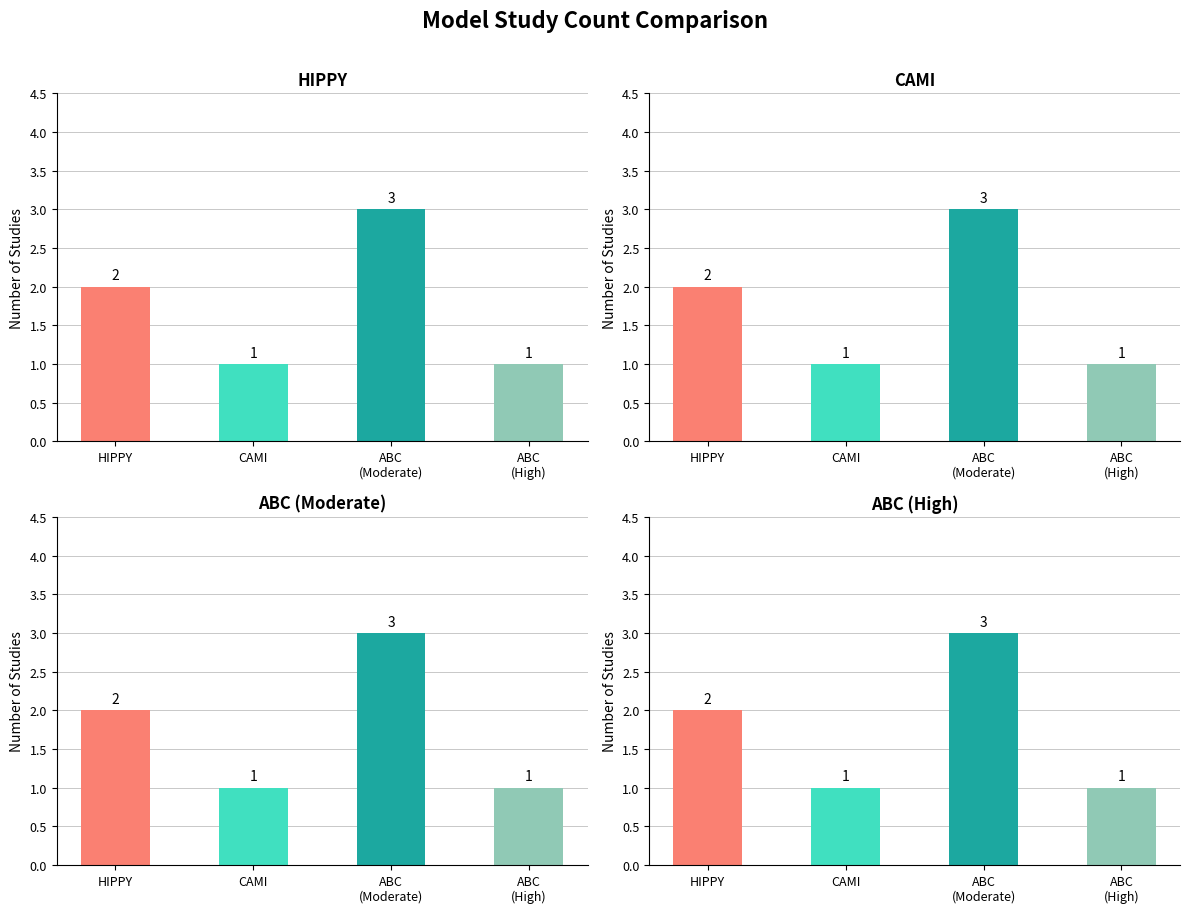

The chart shows a value of 5 at ABC
(Moderate). True or false?

False